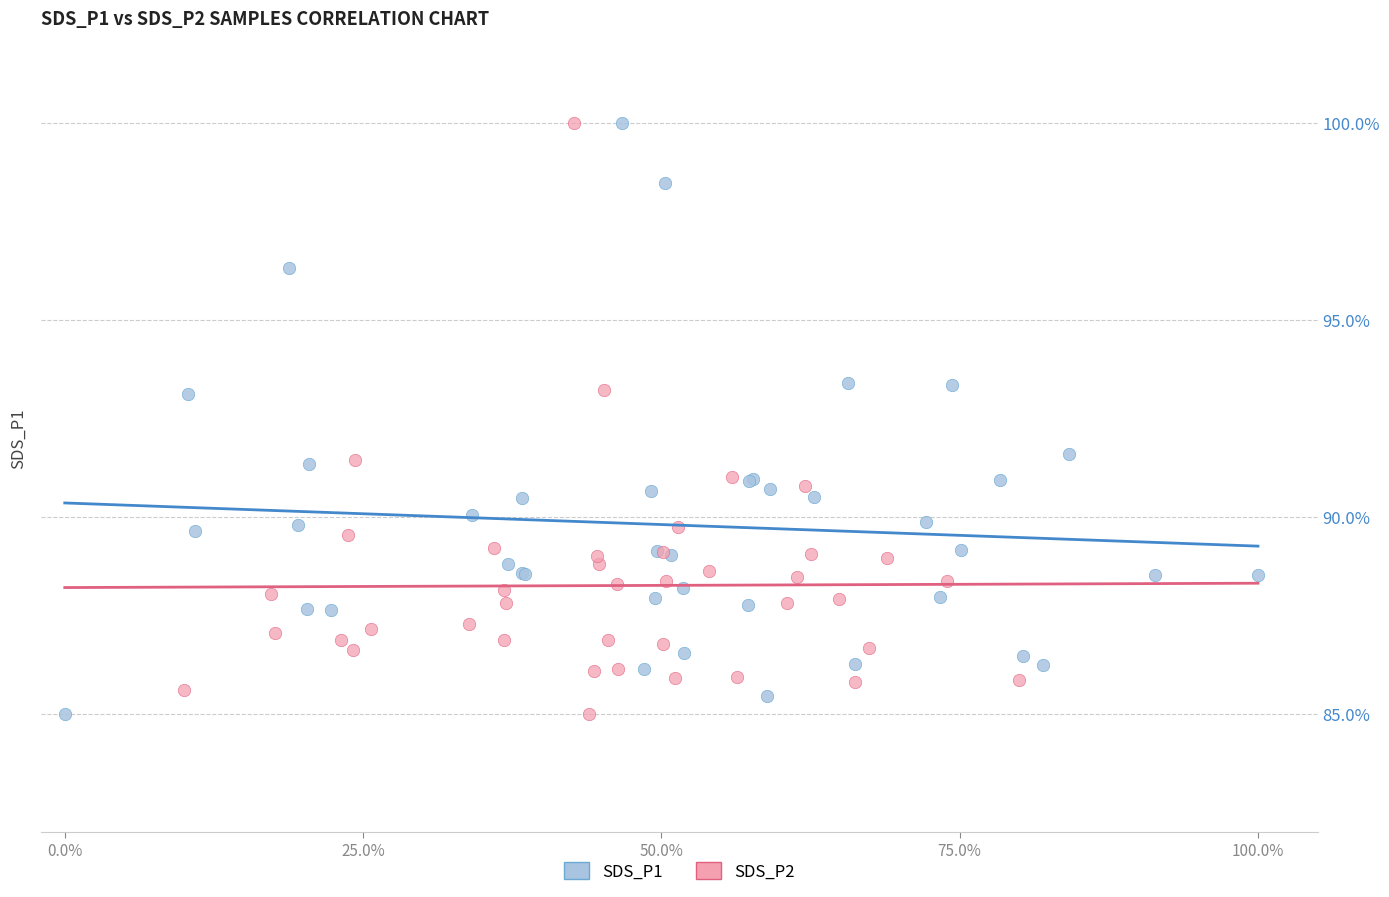

What are all the series names shown in the legend?

SDS_P1, SDS_P2